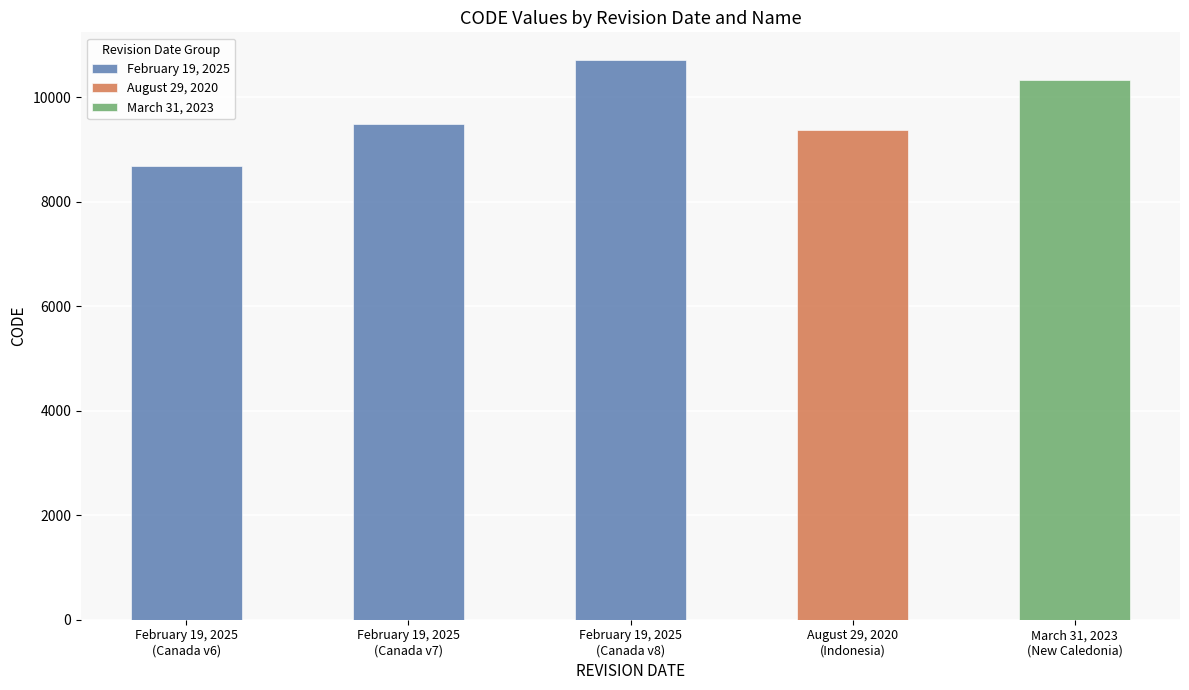

What is the ratio of the value at March 31, 2023
(New Caledonia) to the value at August 29, 2020
(Indonesia)?

1.1